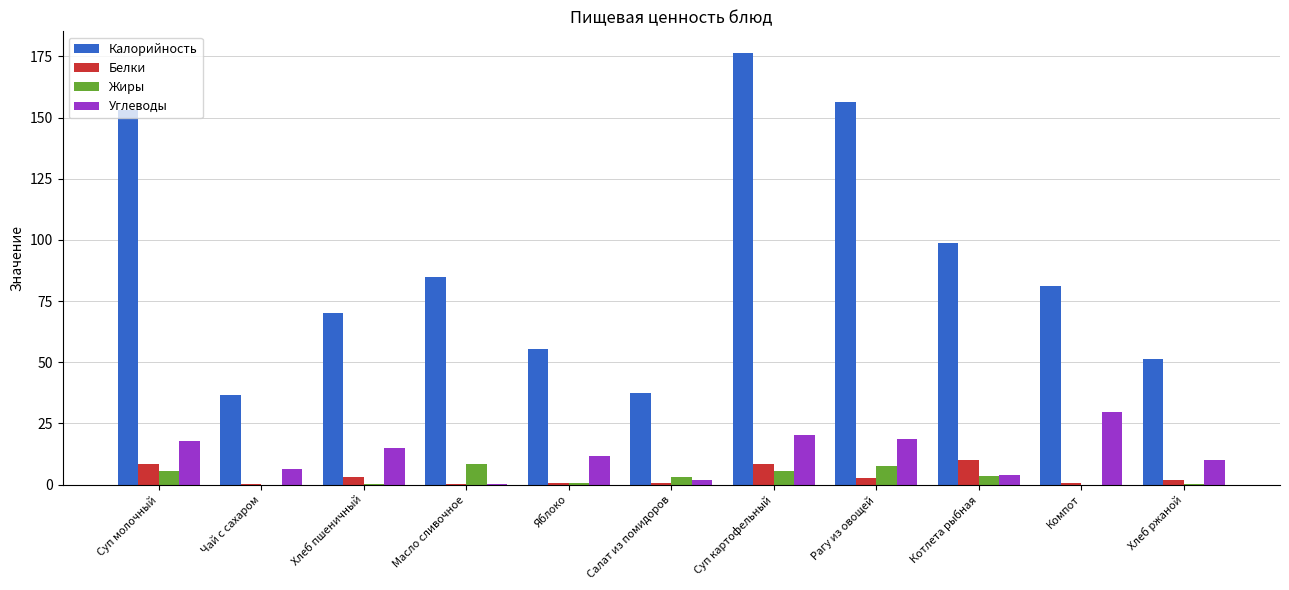

Is it true that Углеводы equals 4.0 at Котлета рыбная?

True